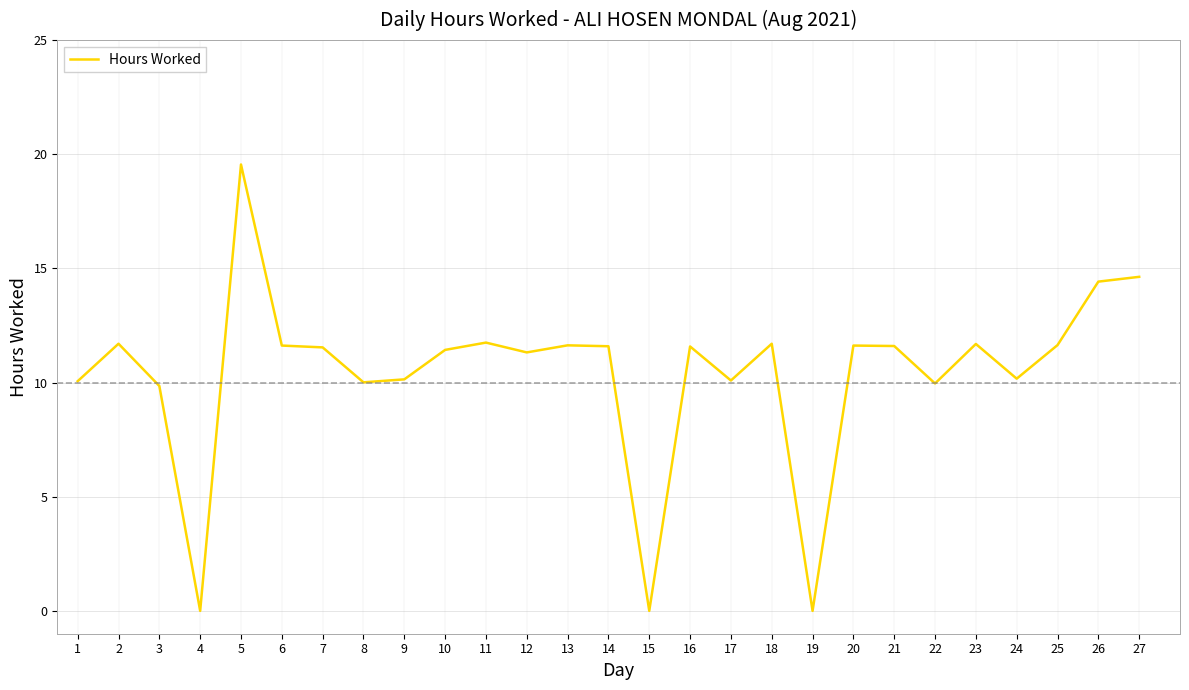

At which category does the chart reach its peak across all series?

5